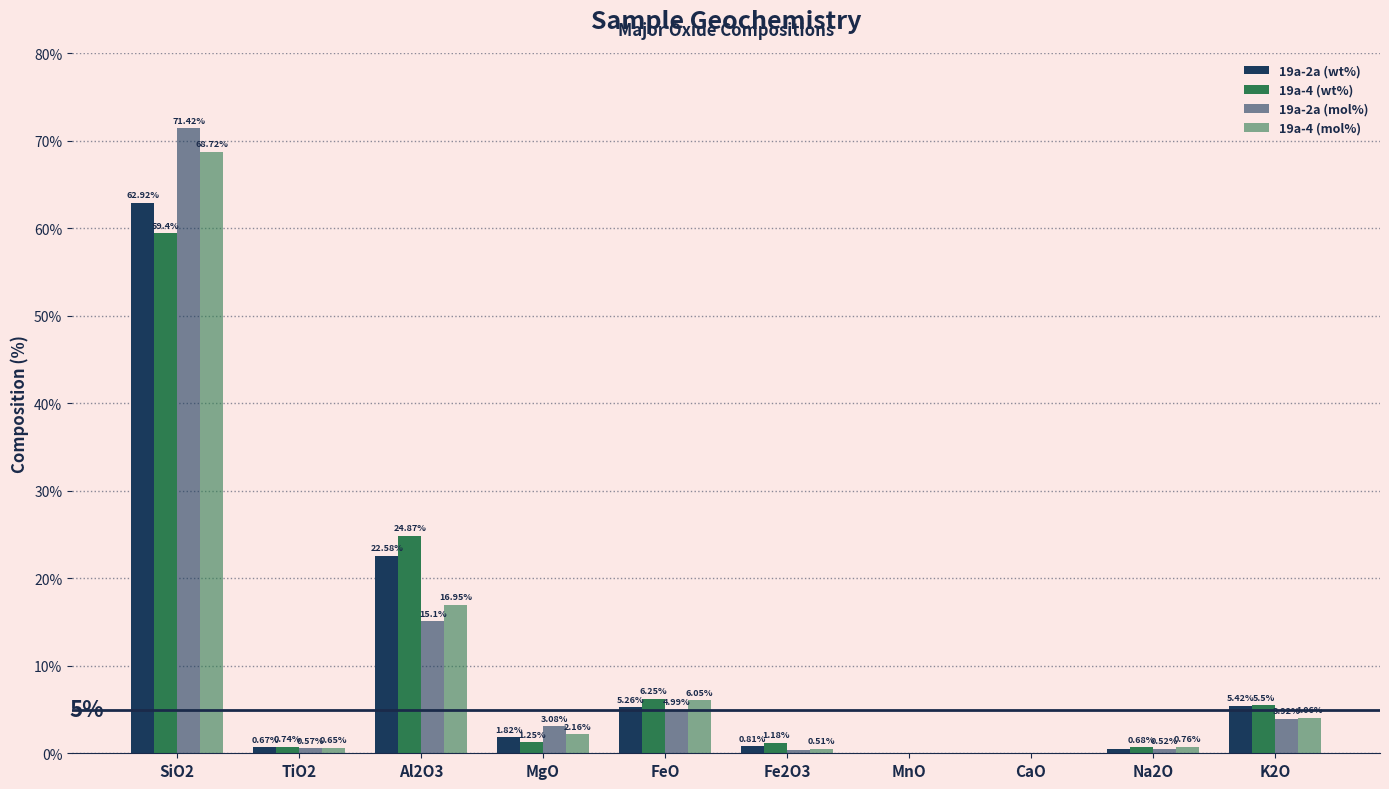

The 19a-2a (wt%) series shows 0.8 at Fe2O3. True or false?

True